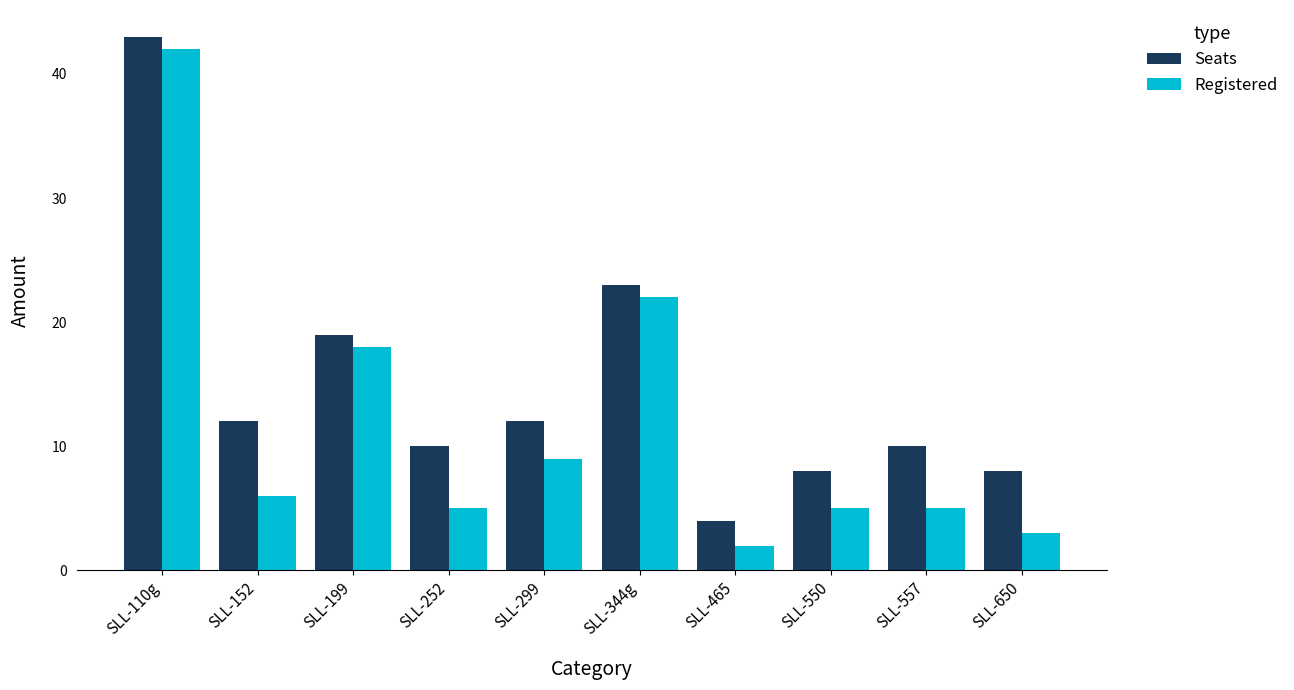

What is the smallest value displayed?

2